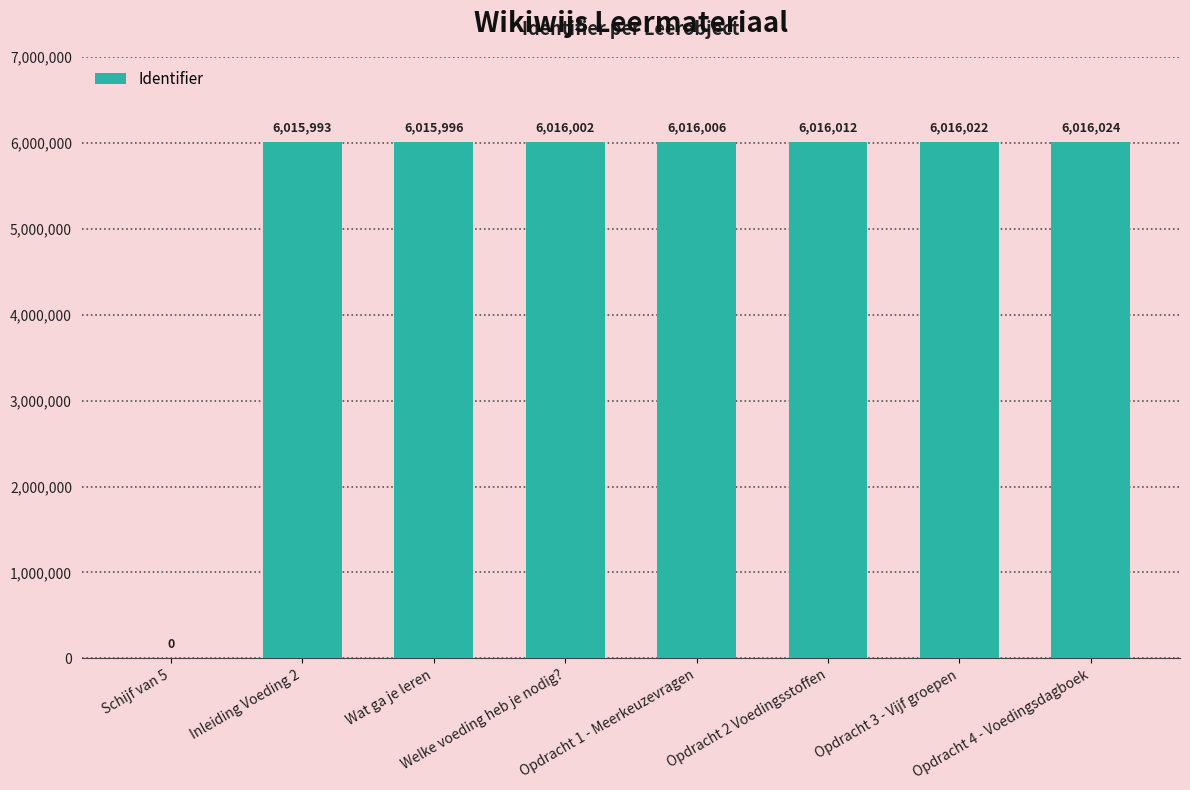

What is the sum of all values?

42112055